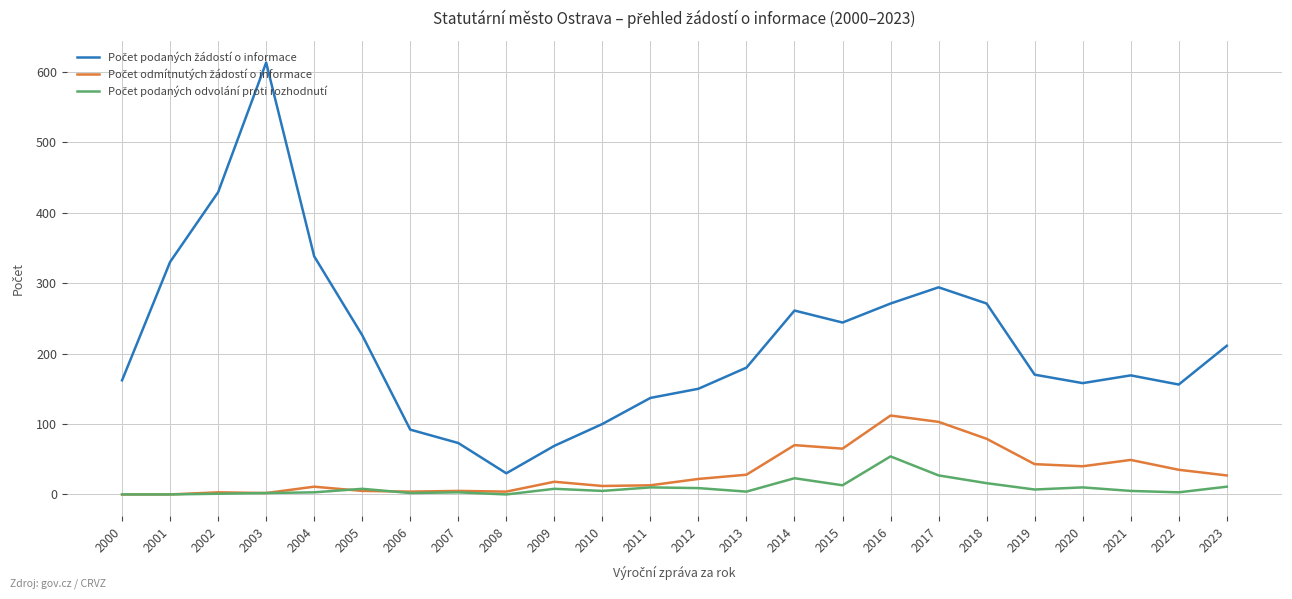

At which category does the chart reach its peak across all series?

2003